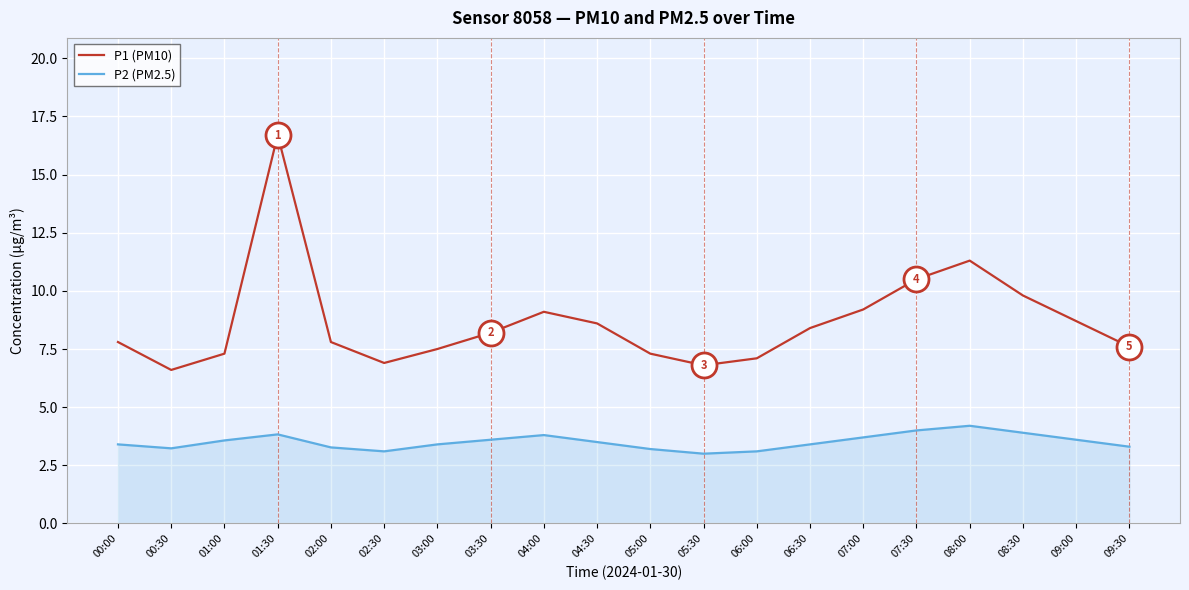

The value of P1 (PM10) at 08:00 is 11.3. True or false?

True